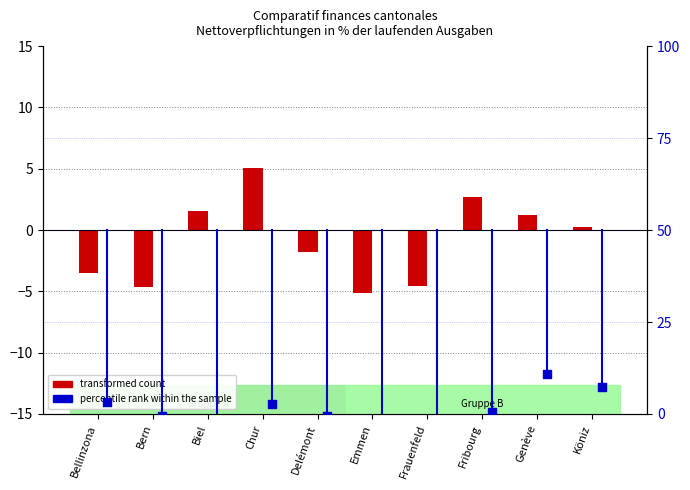

Which series has the widest spread of Y values?

percentile rank within the sample